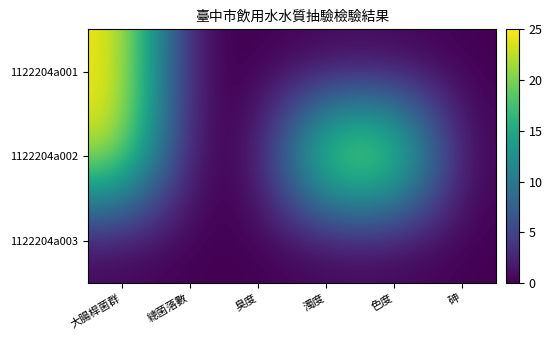

List the series in order of their overall mean, lowest first.

1122204a003, 1122204a001, 1122204a002